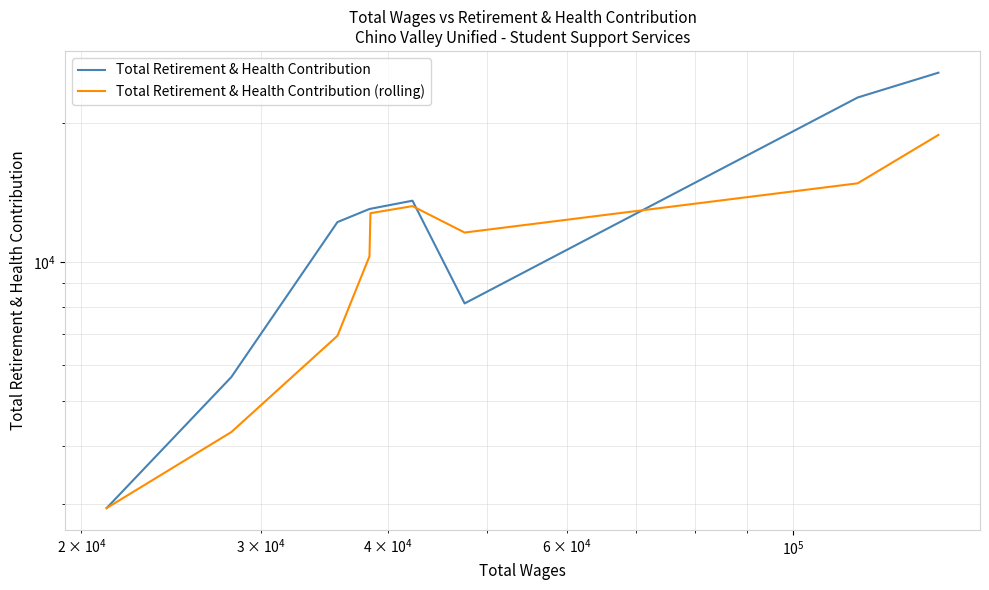

Rank the series at $\mathdefault{10^{5}}$ from highest to lowest value.

Total Retirement & Health Contribution, Total Retirement & Health Contribution (rolling)